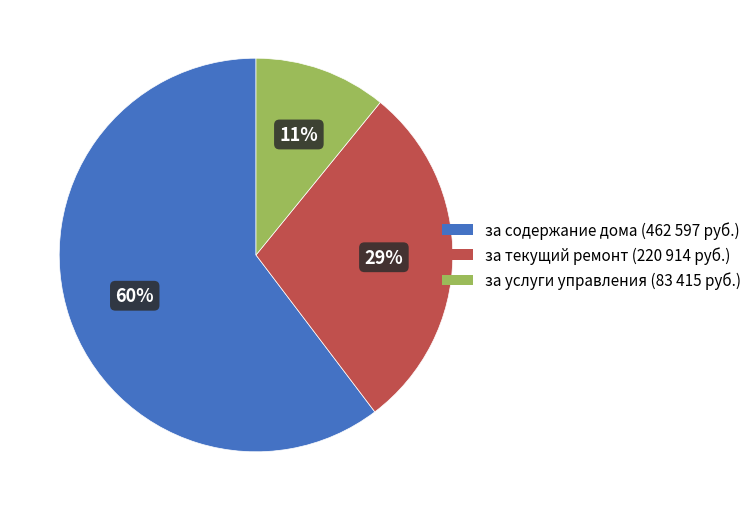

Do за содержание дома and за услуги управления together represent more than half of the pie?

Yes